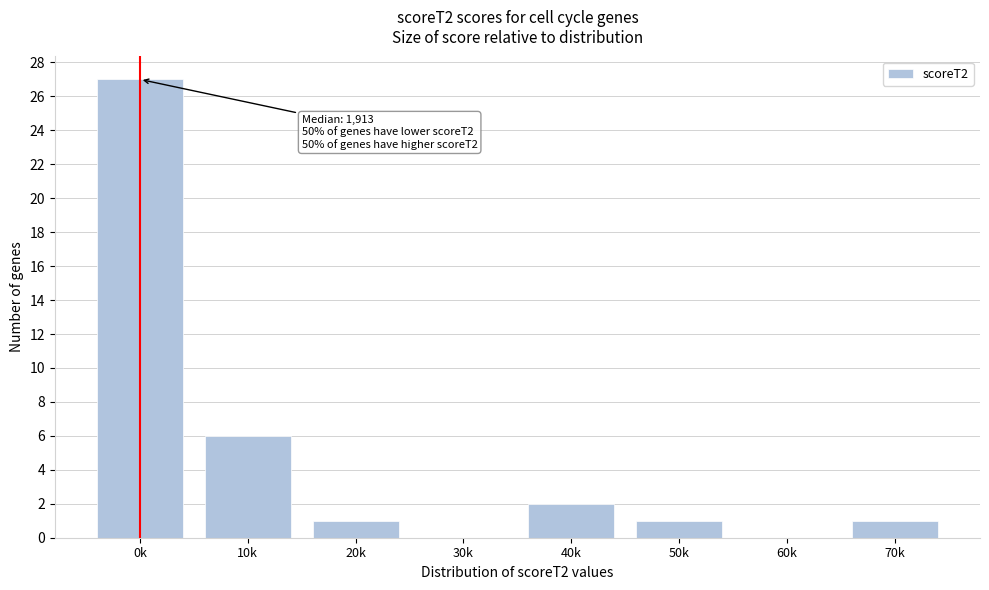

Reading left to right, transcribe all the data shown in this chart.

0k=27	10k=6	20k=1	30k=0	40k=2	50k=1	60k=0	70k=1